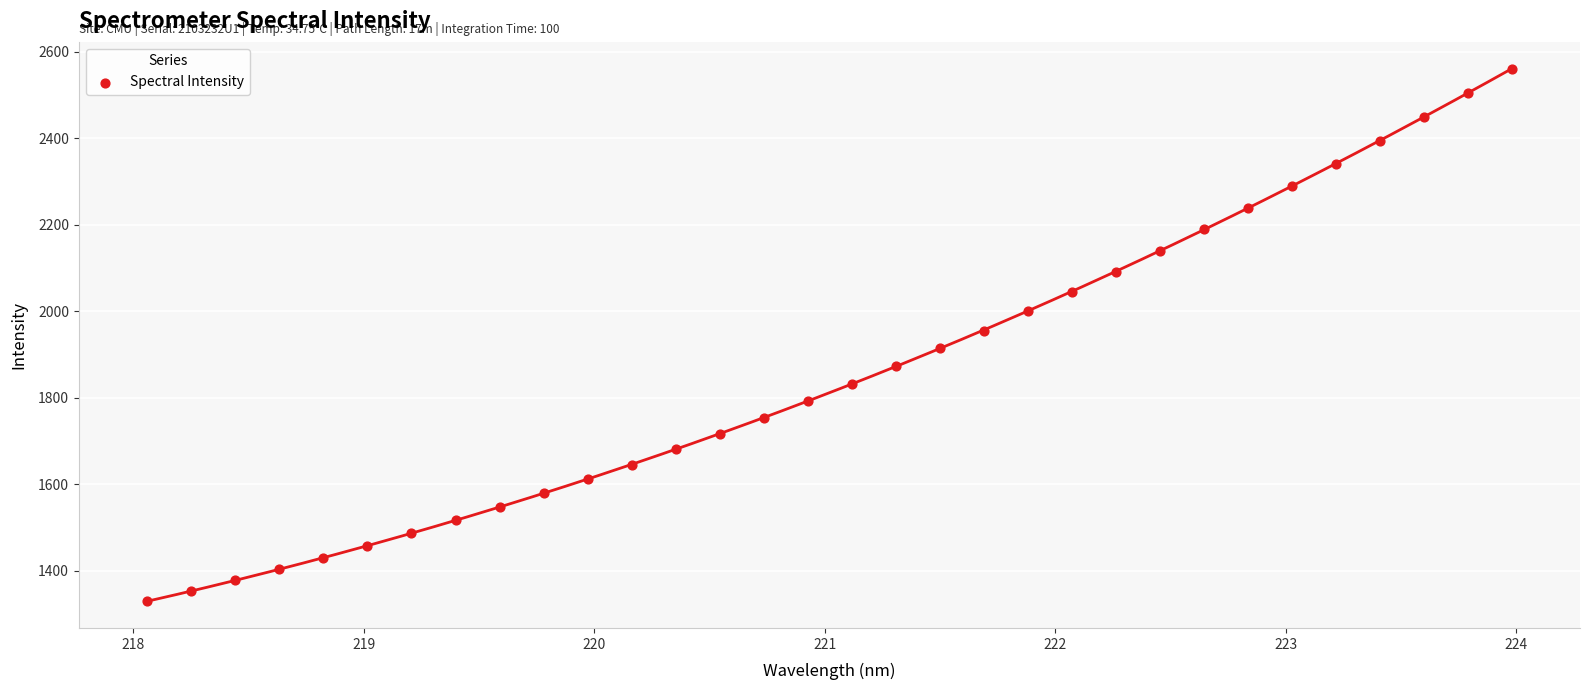

What is the range of X values (max minus min)?

5.9